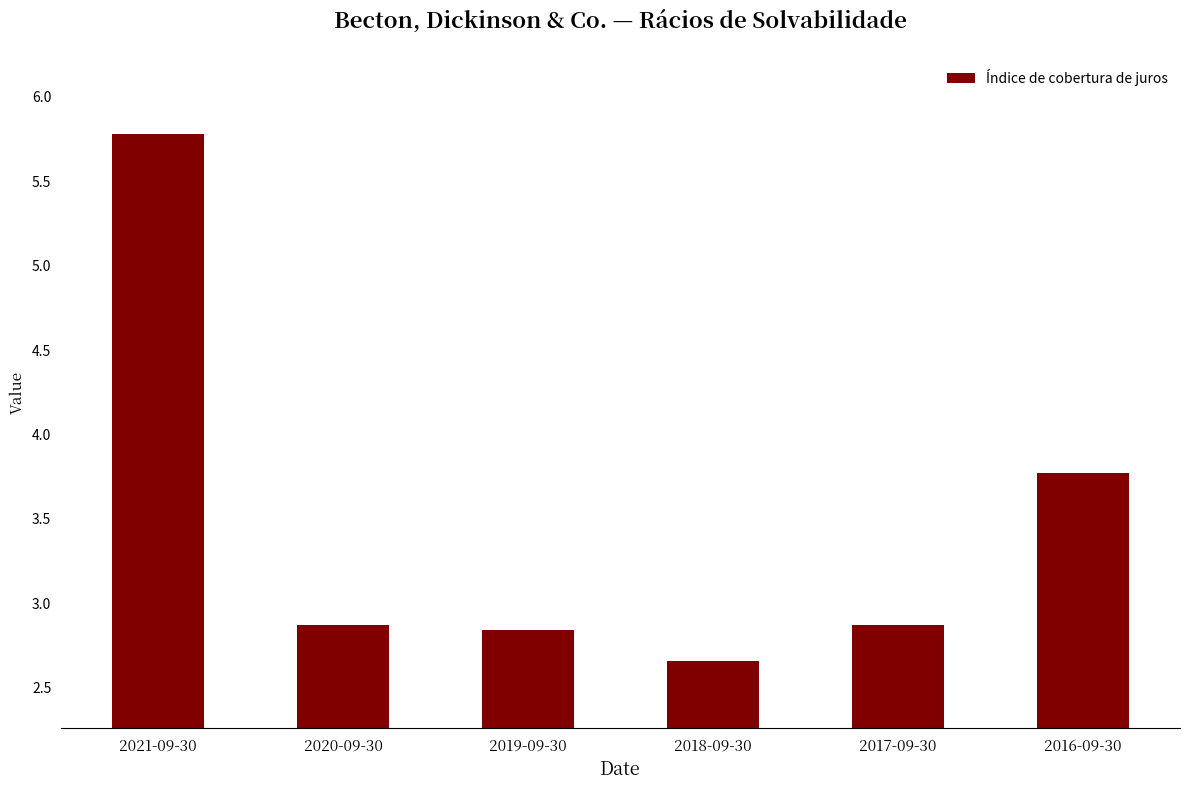

Approximately how many times larger is the value at 2016-09-30 compared to 2021-09-30?

0.7